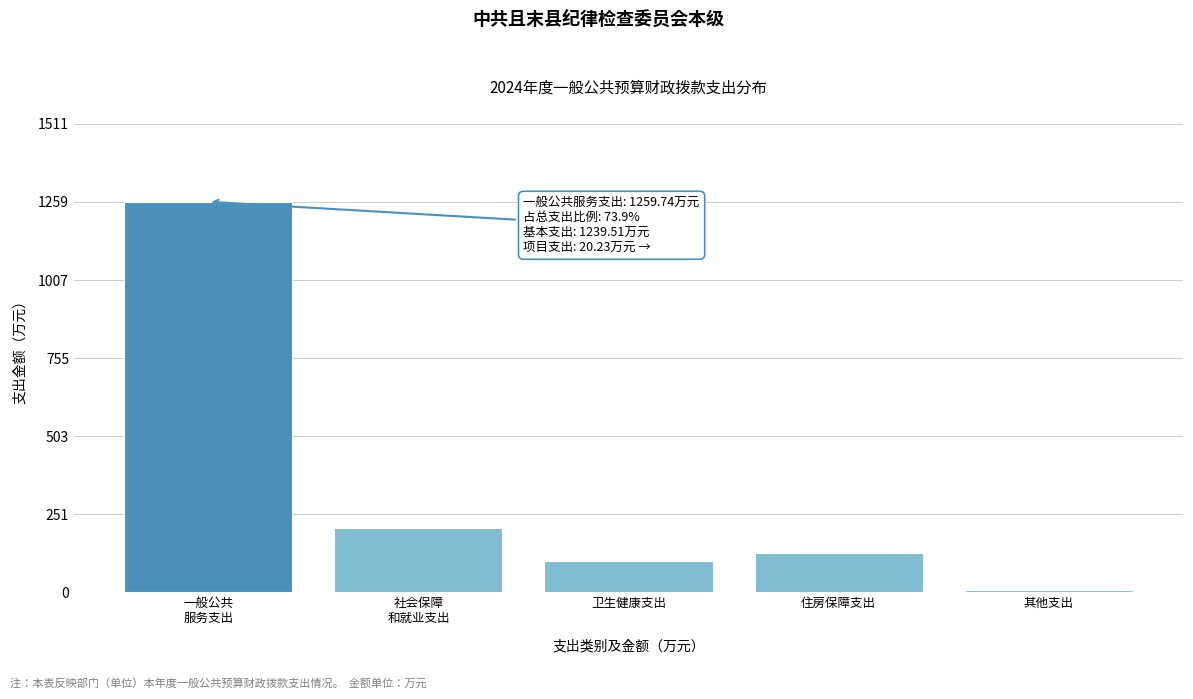

What is the sum of all values?

1704.0